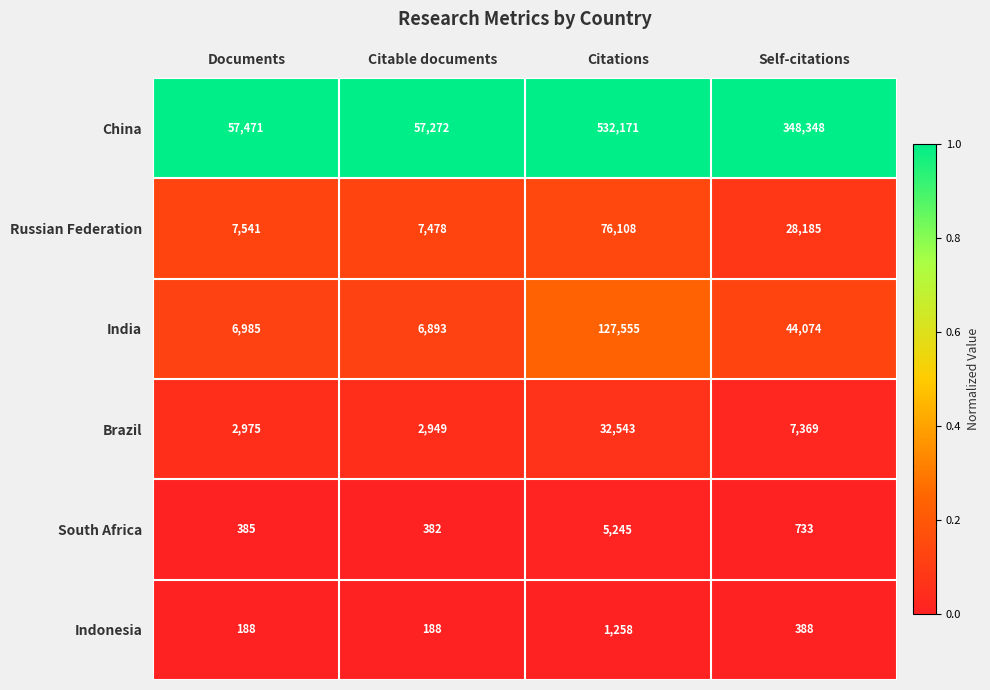

What is the sum of all Russian Federation values?

119312